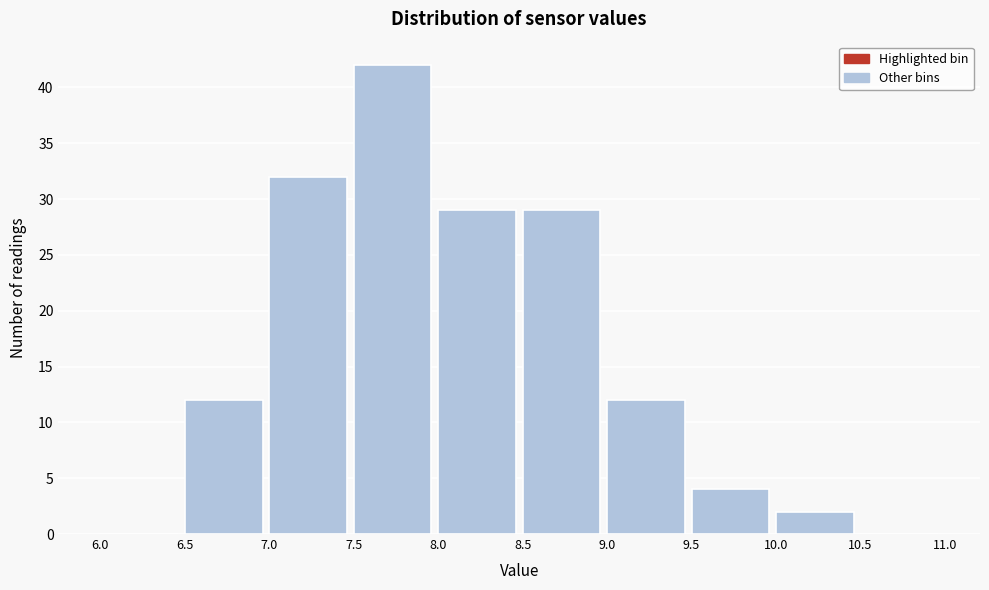

How tall is the bar that spans 8.5 to 9.0 on the x-axis? The values are not printed on the chart, so give them approximately, as read against the axis.

29